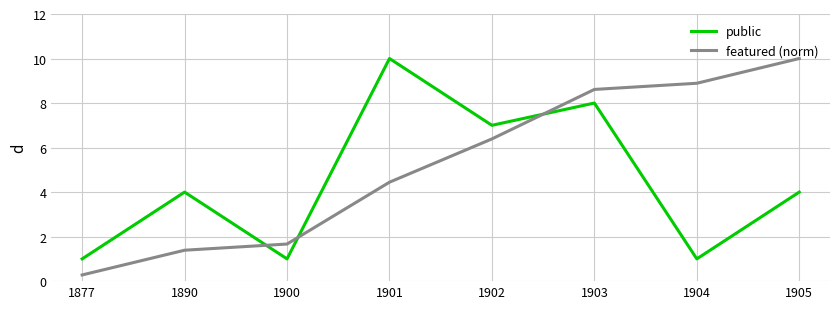

At which label does public reach its peak?

1901